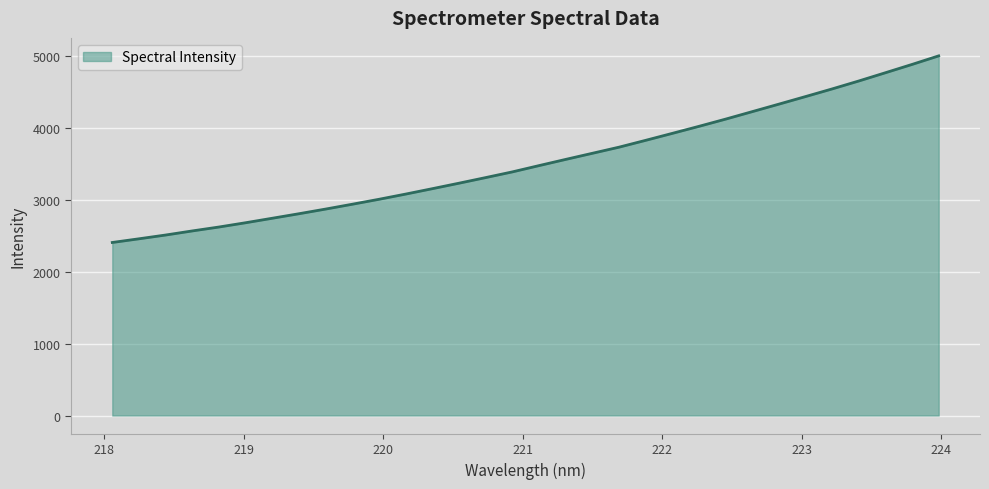

Reading left to right, extract all data points from this chart.

2405.9	2457.1	2509.5	2566.5	2621.0	2680.5	2743.0	2805.8	2870.7	2937.9	3006.6	3079.0	3154.1	3230.4	3308.4	3387.5	3474.8	3561.0	3646.0	3731.0	3826.1	3923.0	4020.7	4121.0	4225.0	4329.3	4434.6	4541.0	4651.2	4765.9	4881.4	5000.3